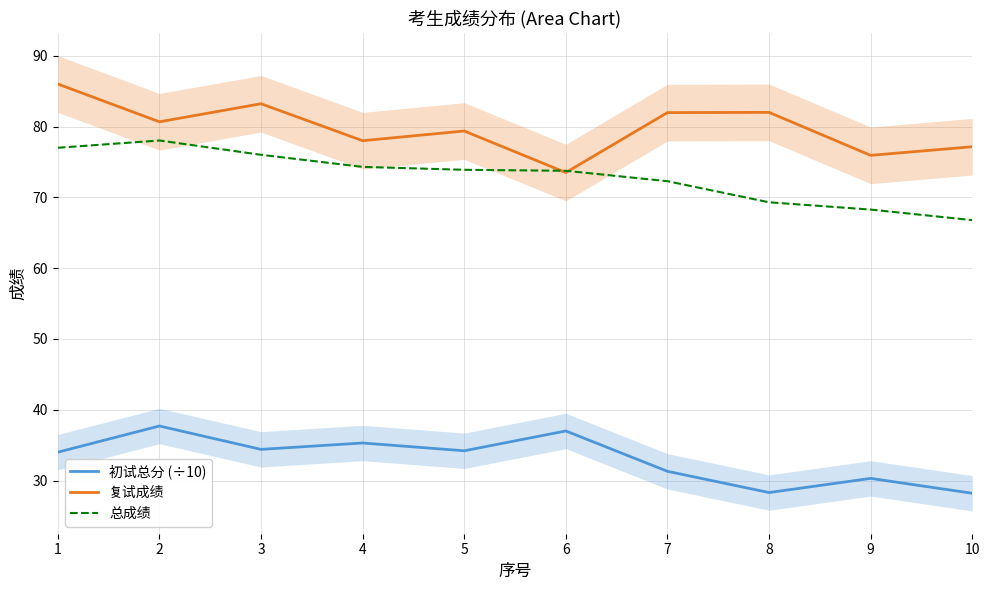

At which category does 复试成绩 reach its first local peak?

3